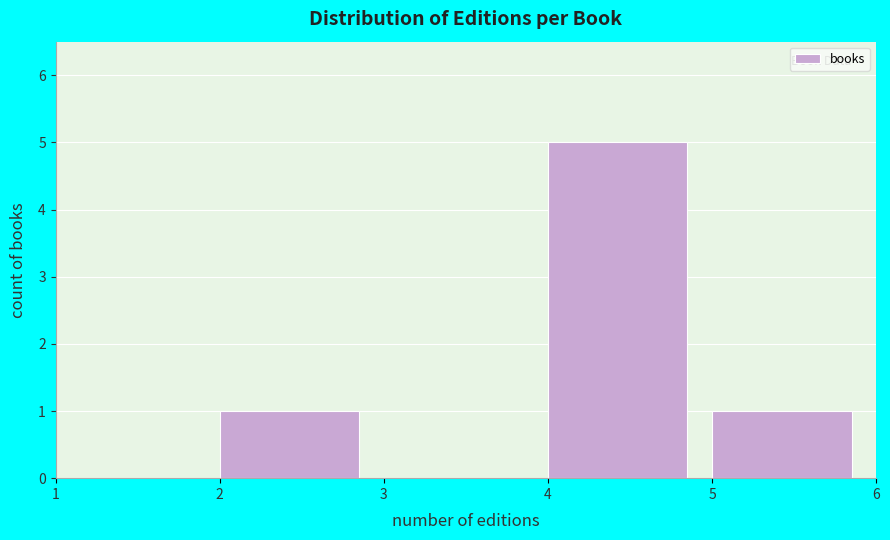

Over which range of the x-axis is the bar tallest?

4 to 5